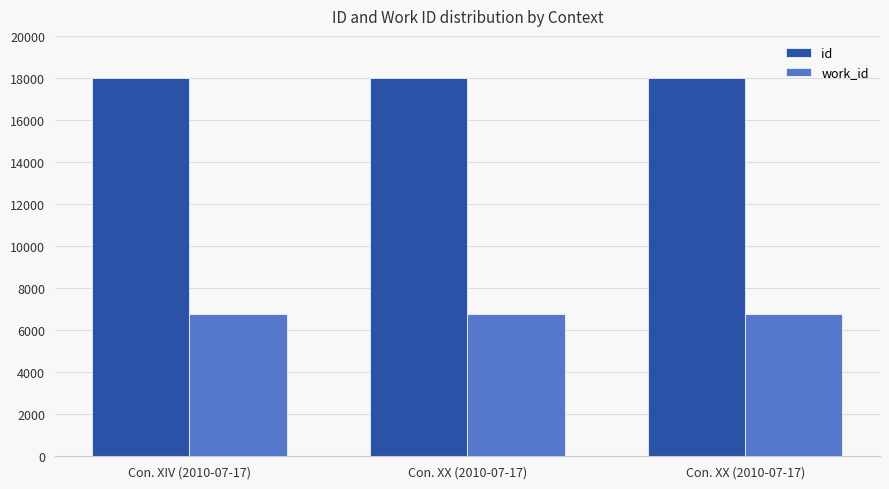

Where is id nearest to the value 17977?

Con. XX (2010-07-17)